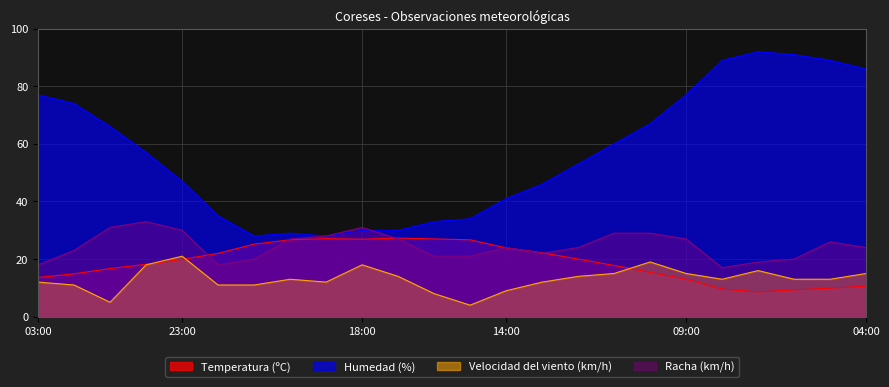

Which has a higher value, 11:00 or 02:00?

11:00